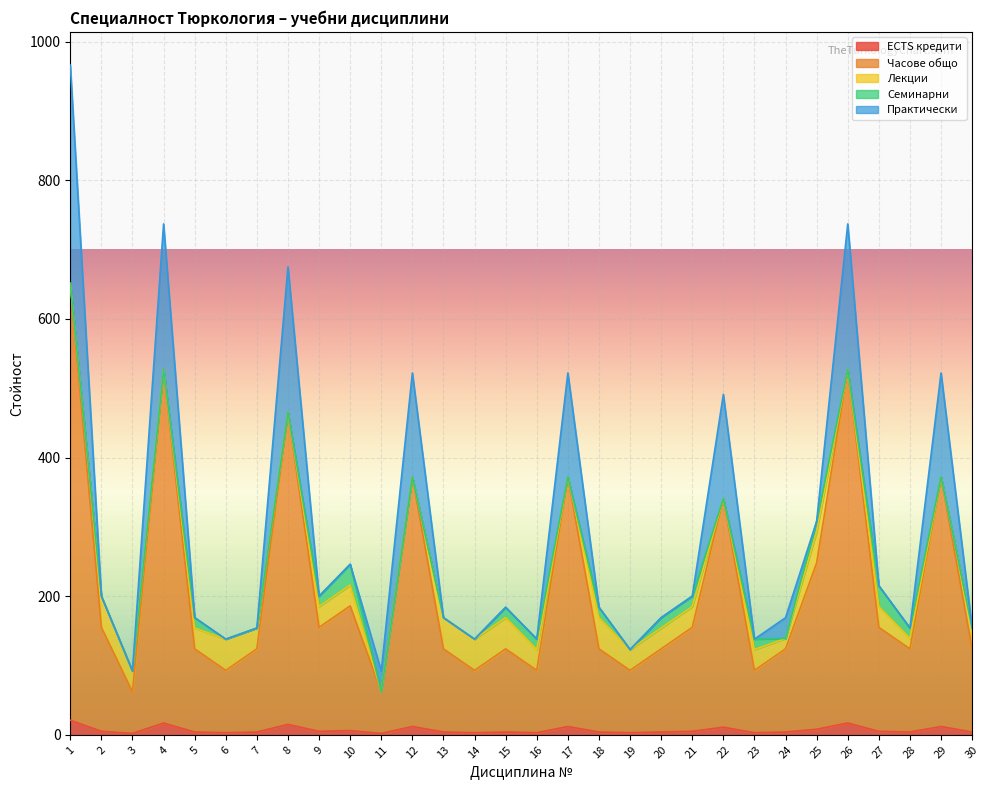

Rank the series at 20 from highest to lowest value.

Часове общо, Лекции, Семинарни, ECTS кредити, Практически